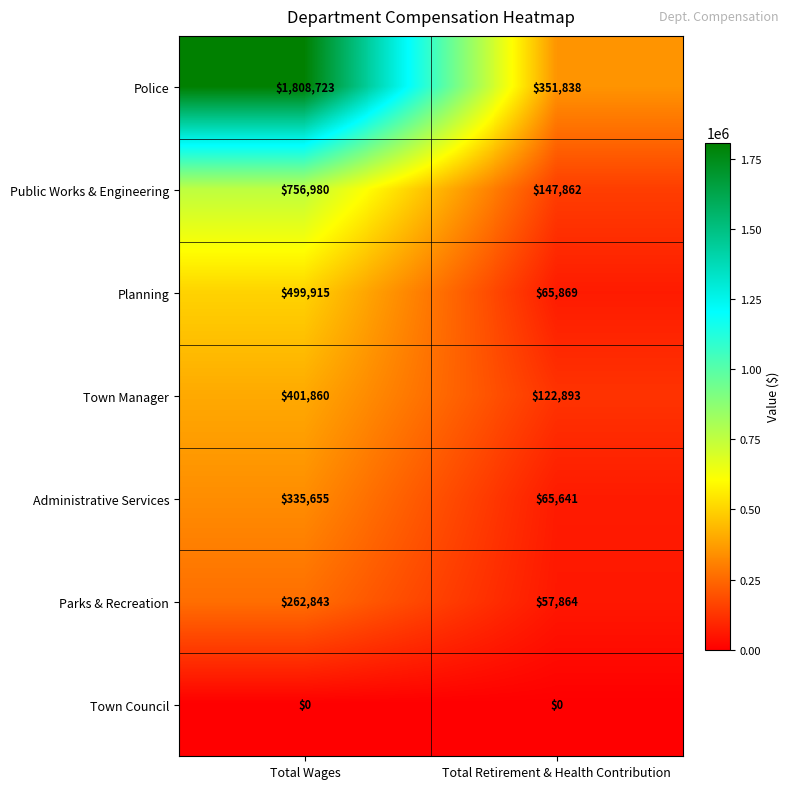

Reading left to right, extract all data points from this chart.

Police: 1808723	351838
Public Works & Engineering: 756980	147862
Planning: 499915	65869
Town Manager: 401860	122893
Administrative Services: 335655	65641
Parks & Recreation: 262843	57864
Town Council: 0	0